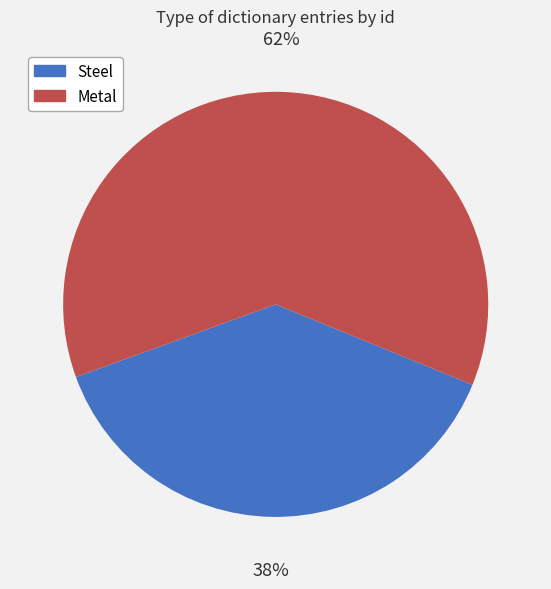

Which has a higher value, Metal or Steel?

Metal